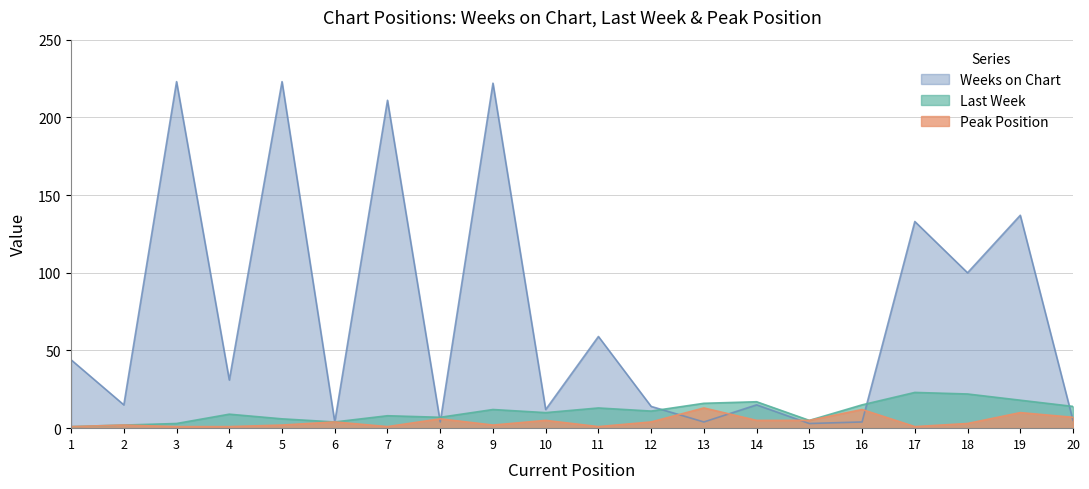

True or false: Peak Position has a value of 2 at 3.

False